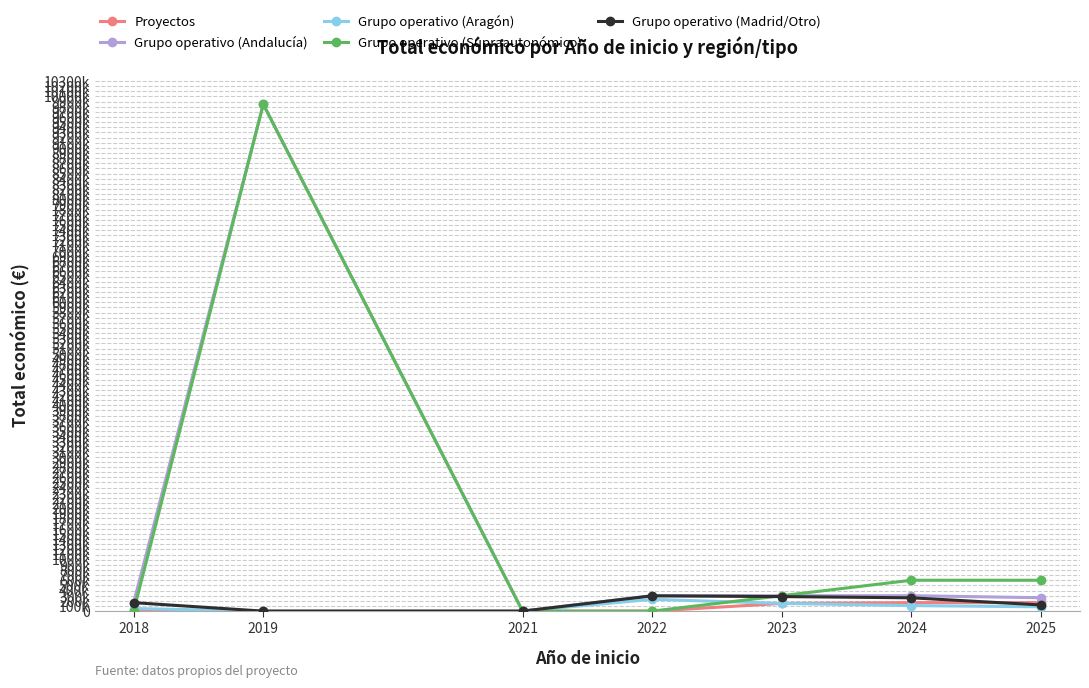

Where is the first local maximum for Grupo operativo (Andalucía)?

2019